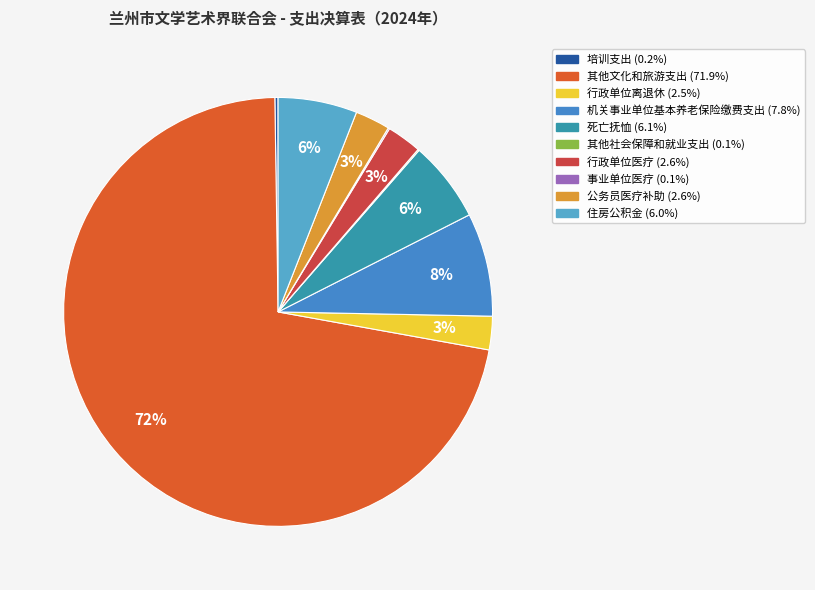

How many slices are in this pie chart?

10